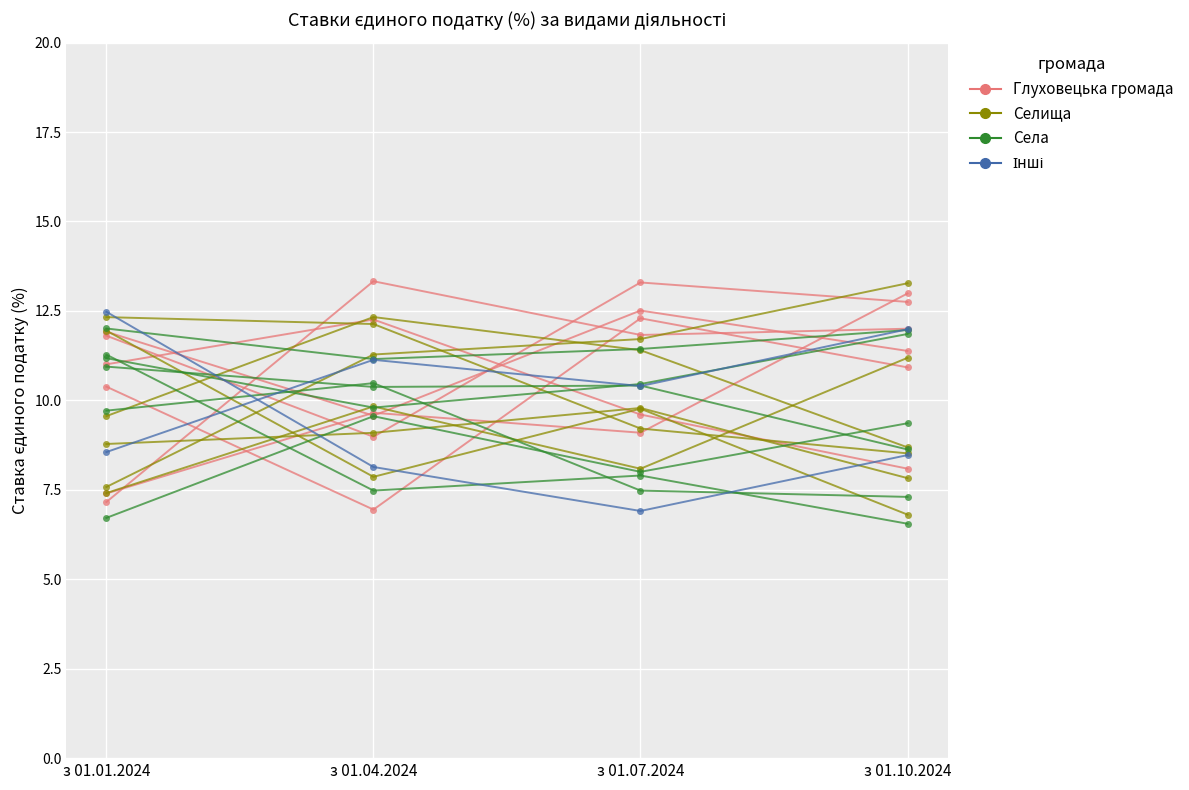

At which label does Глуховецька громада reach its peak?

з 01.07.2024